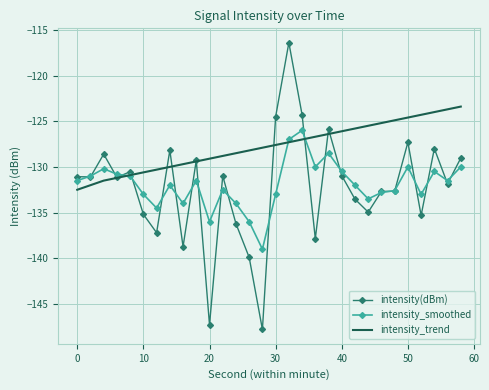

Which series has the largest range (max minus min)?

intensity(dBm)